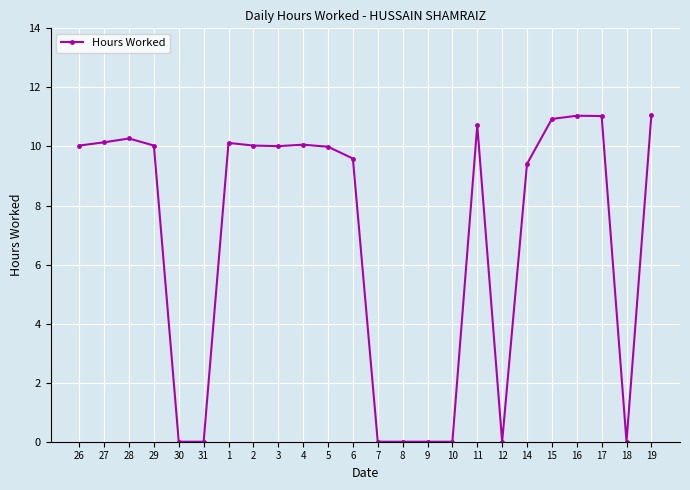

What is the sum of the values at 31 and 16?

11.0